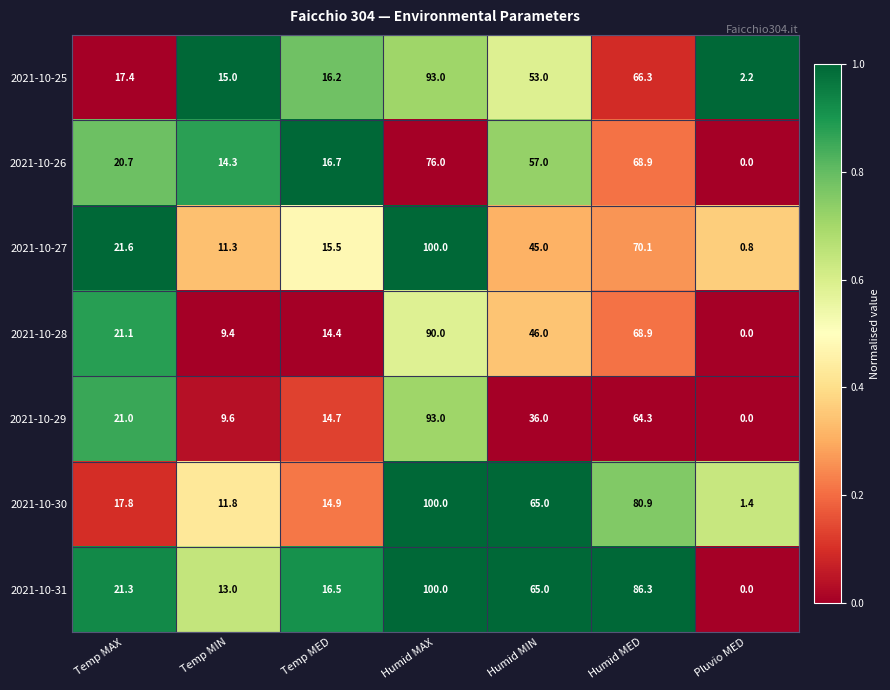

Which series has the widest spread of values?

2021-10-31